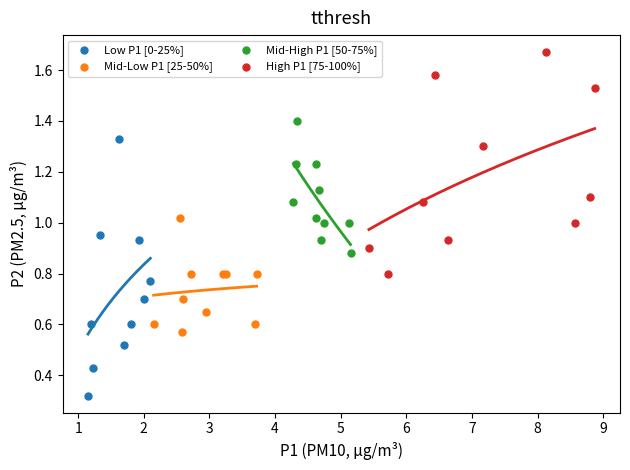

Which series contains the highest Y value?

High P1 [75-100%]